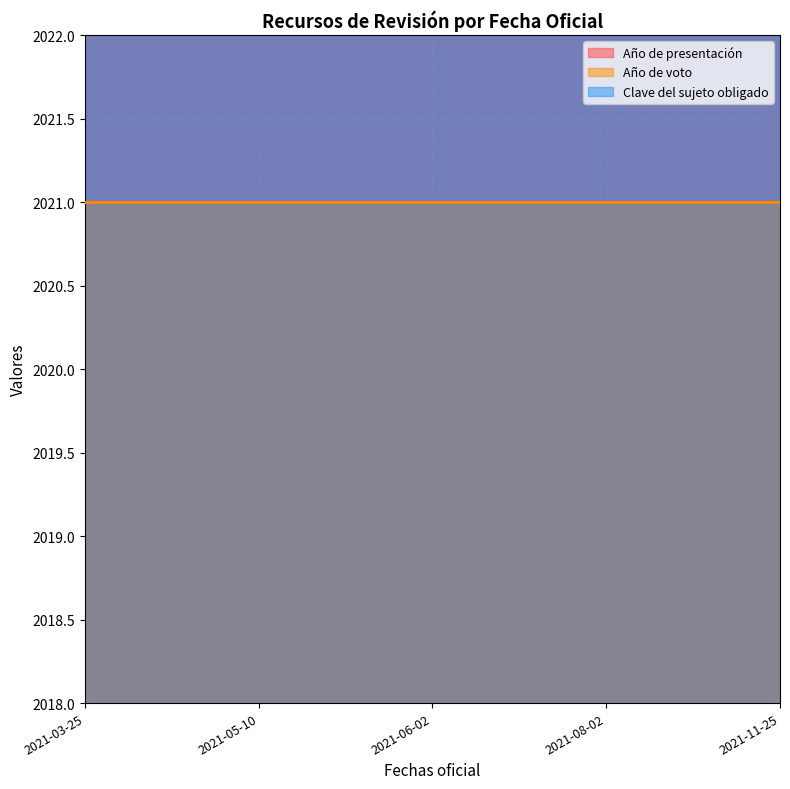

What is the total value across all series at 2021-11-25?

14454